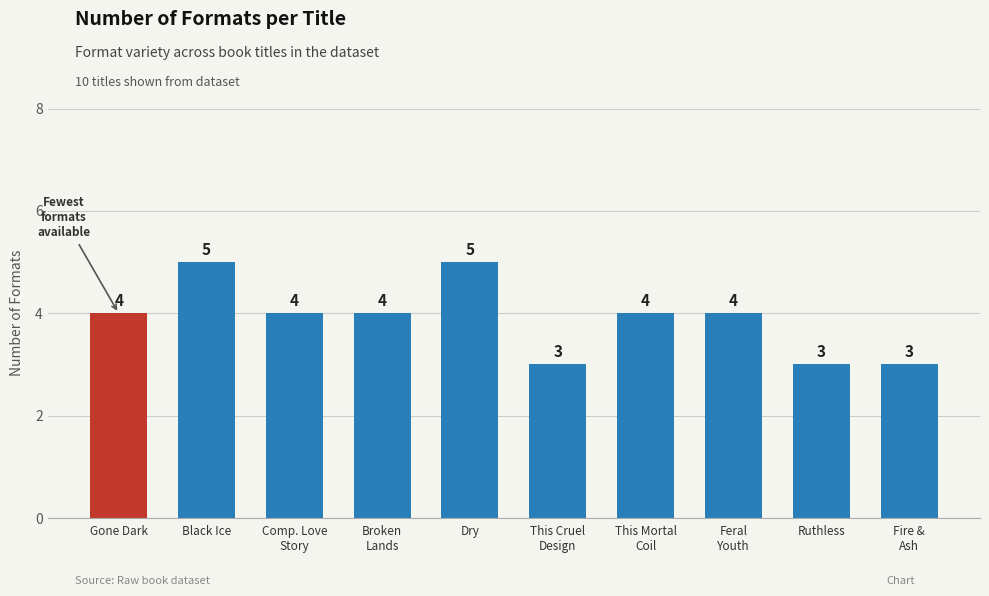

The value at Gone Dark is 4. True or false?

True